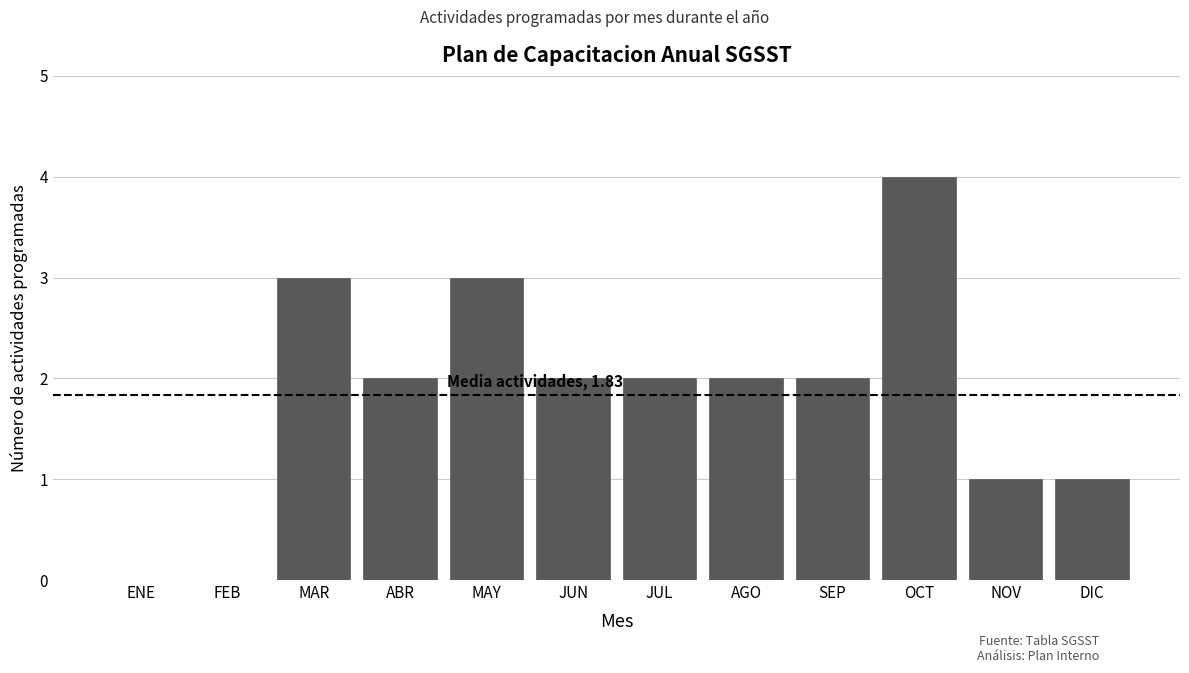

What is the sum of the values at DIC and SEP?

3